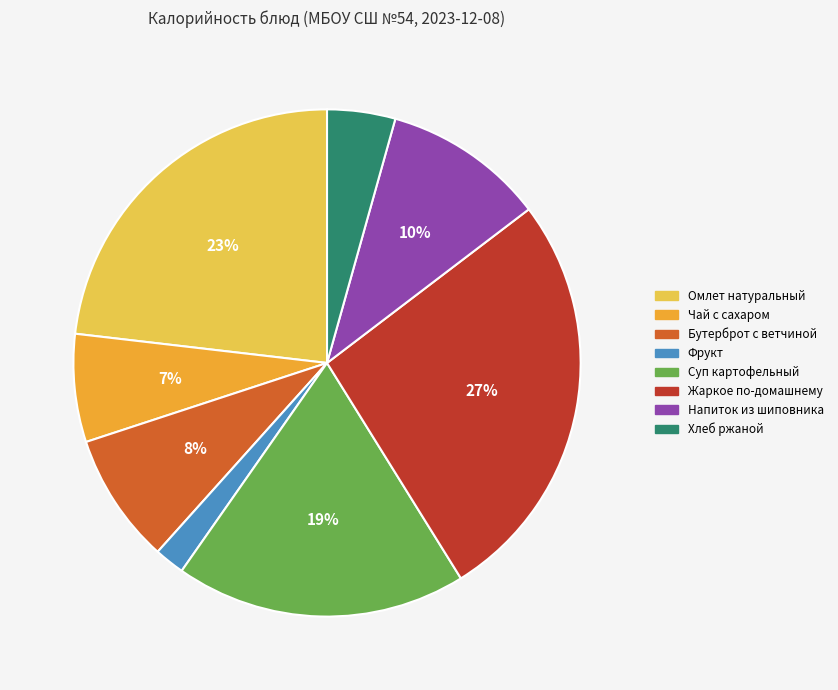

Which category has the smallest portion of the pie?

Фрукт